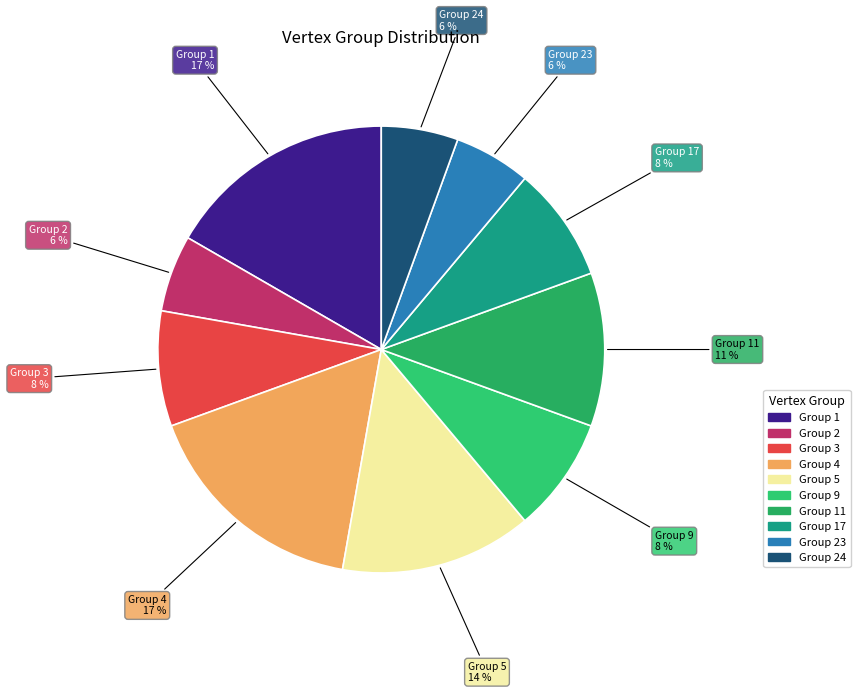

Count the number of slices in the pie.

10